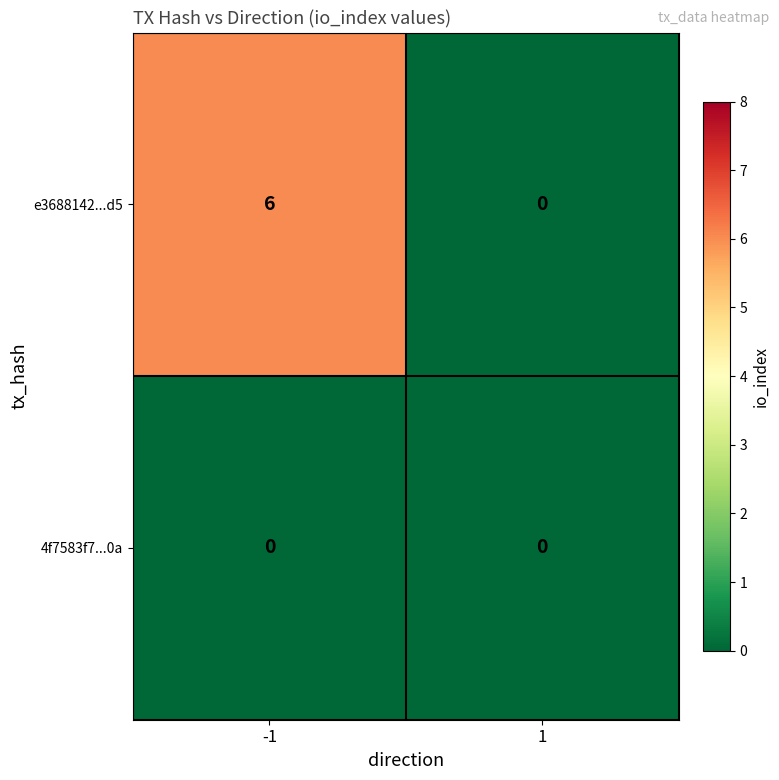

What is the greatest value displayed?

6